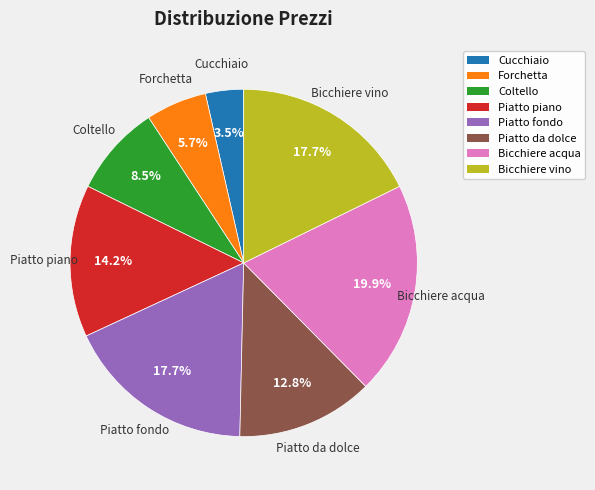

True or false: Coltello accounts for 1% of the total.

False